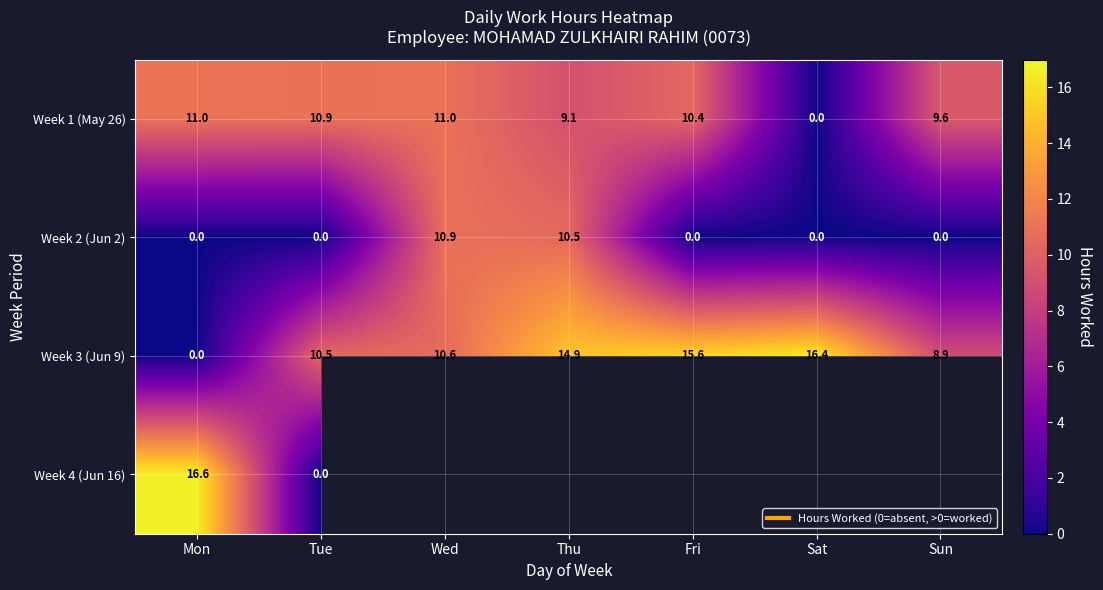

Which series has the largest total across all categories?

Week 3 (Jun 9)